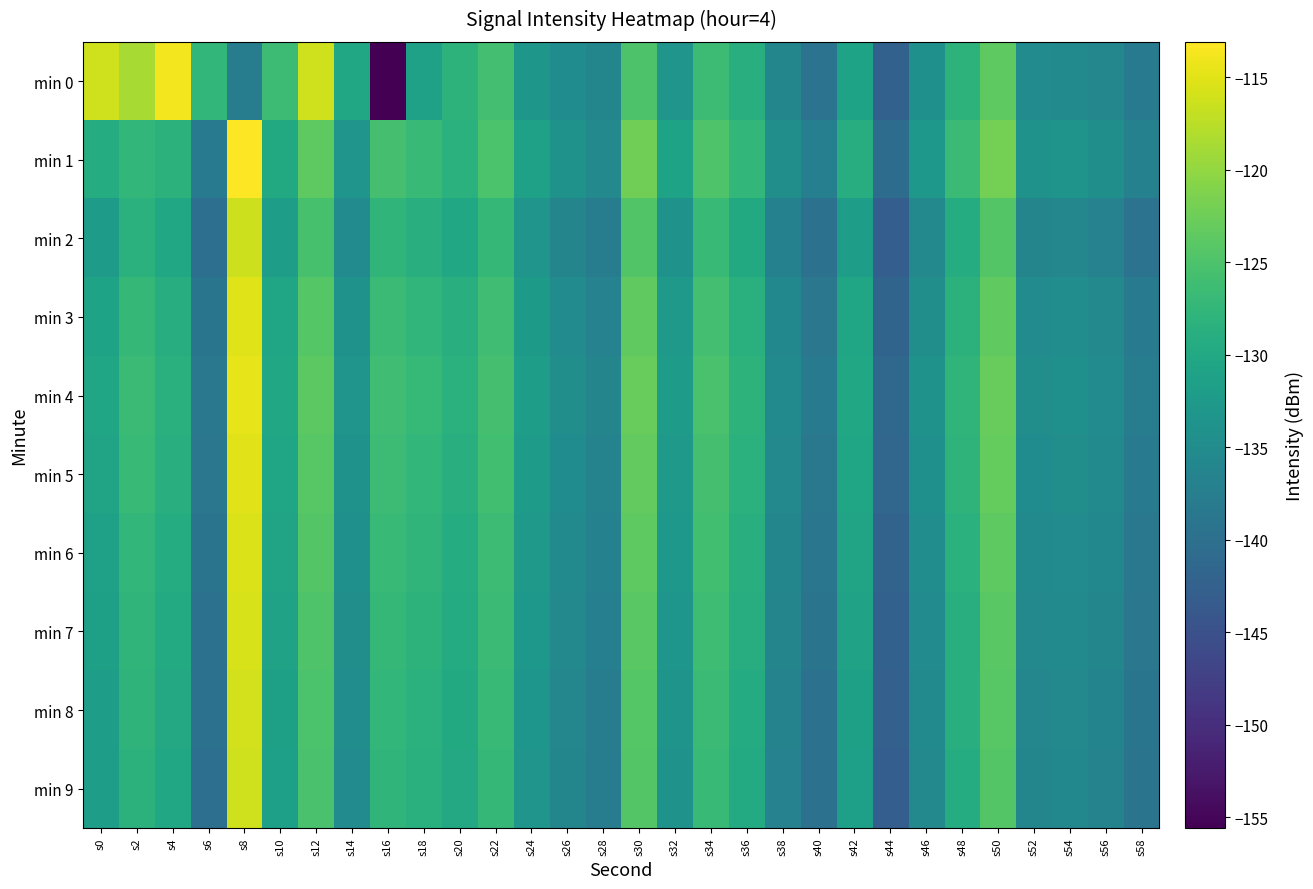

Reading right to left, extract all data points from this chart.

min 0: s58=-138.3	s56=-135.9	s54=-135.2	s52=-135.2	s50=-123.7	s48=-128.1	s46=-134.3	s44=-142.3	s42=-131.0	s40=-139.4	s38=-136.1	s36=-129.0	s34=-126.4	s32=-133.4	s30=-125.0	s28=-136.1	s26=-134.9	s24=-133.2	s22=-125.8	s20=-128.0	s18=-131.2	s16=-155.6	s14=-130.1	s12=-116.2	s10=-126.4	s8=-137.6	s6=-127.5	s4=-113.9	s2=-118.7	s0=-116.2
min 1: s58=-136.9	s56=-134.4	s54=-133.6	s52=-133.8	s50=-121.9	s48=-126.7	s46=-133.0	s44=-140.5	s42=-129.1	s40=-137.2	s38=-134.6	s36=-127.5	s34=-124.8	s32=-131.0	s30=-122.3	s28=-135.5	s26=-134.0	s24=-131.2	s22=-125.1	s20=-128.5	s18=-126.9	s16=-125.7	s14=-133.5	s12=-123.7	s10=-129.8	s8=-113.1	s6=-138.1	s4=-128.2	s2=-127.4	s0=-129.3
min 2: s58=-139.4	s56=-136.7	s54=-135.9	s52=-136.2	s50=-124.5	s48=-129.3	s46=-135.6	s44=-142.9	s42=-131.7	s40=-139.8	s38=-136.9	s36=-129.7	s34=-126.9	s32=-133.9	s30=-124.6	s28=-137.8	s26=-136.2	s24=-133.5	s22=-127.3	s20=-130.1	s18=-128.7	s16=-127.8	s14=-135.1	s12=-125.4	s10=-131.7	s8=-116.3	s6=-140.1	s4=-130.2	s2=-128.5	s0=-132.1
min 3: s58=-138.3	s56=-135.6	s54=-134.8	s52=-135.1	s50=-123.4	s48=-128.2	s46=-134.5	s44=-141.8	s42=-130.6	s40=-138.7	s38=-135.8	s36=-128.6	s34=-125.8	s32=-132.8	s30=-123.5	s28=-136.7	s26=-135.1	s24=-132.4	s22=-126.2	s20=-129.0	s18=-127.6	s16=-126.7	s14=-134.0	s12=-124.3	s10=-130.6	s8=-115.2	s6=-139.0	s4=-129.1	s2=-127.2	s0=-131.0
min 4: s58=-137.8	s56=-135.1	s54=-134.3	s52=-134.6	s50=-122.9	s48=-127.7	s46=-134.0	s44=-141.3	s42=-130.1	s40=-138.2	s38=-135.3	s36=-128.1	s34=-125.3	s32=-132.3	s30=-123.0	s28=-136.2	s26=-134.6	s24=-131.9	s22=-125.7	s20=-128.5	s18=-127.1	s16=-126.2	s14=-133.5	s12=-123.8	s10=-130.1	s8=-114.7	s6=-138.5	s4=-128.6	s2=-126.7	s0=-130.5
min 5: s58=-138.1	s56=-135.4	s54=-134.6	s52=-134.9	s50=-123.2	s48=-128.0	s46=-134.3	s44=-141.6	s42=-130.4	s40=-138.5	s38=-135.6	s36=-128.4	s34=-125.6	s32=-132.6	s30=-123.3	s28=-136.5	s26=-134.9	s24=-132.2	s22=-126.0	s20=-128.8	s18=-127.4	s16=-126.5	s14=-133.8	s12=-124.1	s10=-130.4	s8=-115.0	s6=-138.8	s4=-128.9	s2=-127.0	s0=-130.8
min 6: s58=-138.5	s56=-135.8	s54=-135.0	s52=-135.3	s50=-123.6	s48=-128.4	s46=-134.7	s44=-142.0	s42=-130.8	s40=-138.9	s38=-136.0	s36=-128.8	s34=-126.0	s32=-133.0	s30=-123.7	s28=-136.9	s26=-135.3	s24=-132.6	s22=-126.4	s20=-129.2	s18=-127.8	s16=-126.9	s14=-134.2	s12=-124.5	s10=-130.8	s8=-115.4	s6=-139.2	s4=-129.3	s2=-127.4	s0=-131.2
min 7: s58=-138.8	s56=-136.1	s54=-135.3	s52=-135.6	s50=-123.9	s48=-128.7	s46=-135.0	s44=-142.3	s42=-131.1	s40=-139.2	s38=-136.3	s36=-129.1	s34=-126.3	s32=-133.3	s30=-124.0	s28=-137.2	s26=-135.6	s24=-132.9	s22=-126.7	s20=-129.5	s18=-128.1	s16=-127.2	s14=-134.5	s12=-124.8	s10=-131.1	s8=-115.7	s6=-139.5	s4=-129.6	s2=-127.7	s0=-131.5
min 8: s58=-139.1	s56=-136.4	s54=-135.6	s52=-135.9	s50=-124.2	s48=-129.0	s46=-135.3	s44=-142.6	s42=-131.4	s40=-139.5	s38=-136.6	s36=-129.4	s34=-126.6	s32=-133.6	s30=-124.3	s28=-137.5	s26=-135.9	s24=-133.2	s22=-127.0	s20=-129.8	s18=-128.4	s16=-127.5	s14=-134.8	s12=-125.1	s10=-131.4	s8=-116.0	s6=-139.8	s4=-129.9	s2=-128.0	s0=-131.8
min 9: s58=-139.3	s56=-136.6	s54=-135.8	s52=-136.1	s50=-124.4	s48=-129.2	s46=-135.5	s44=-142.8	s42=-131.6	s40=-139.7	s38=-136.8	s36=-129.6	s34=-126.8	s32=-133.8	s30=-124.5	s28=-137.7	s26=-136.1	s24=-133.4	s22=-127.2	s20=-130.0	s18=-128.6	s16=-127.7	s14=-135.0	s12=-125.3	s10=-131.6	s8=-116.2	s6=-140.0	s4=-130.1	s2=-128.2	s0=-132.0